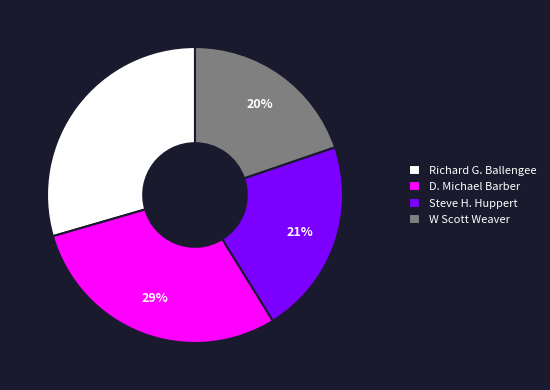

The W Scott Weaver slice represents 20% of the pie. True or false?

True